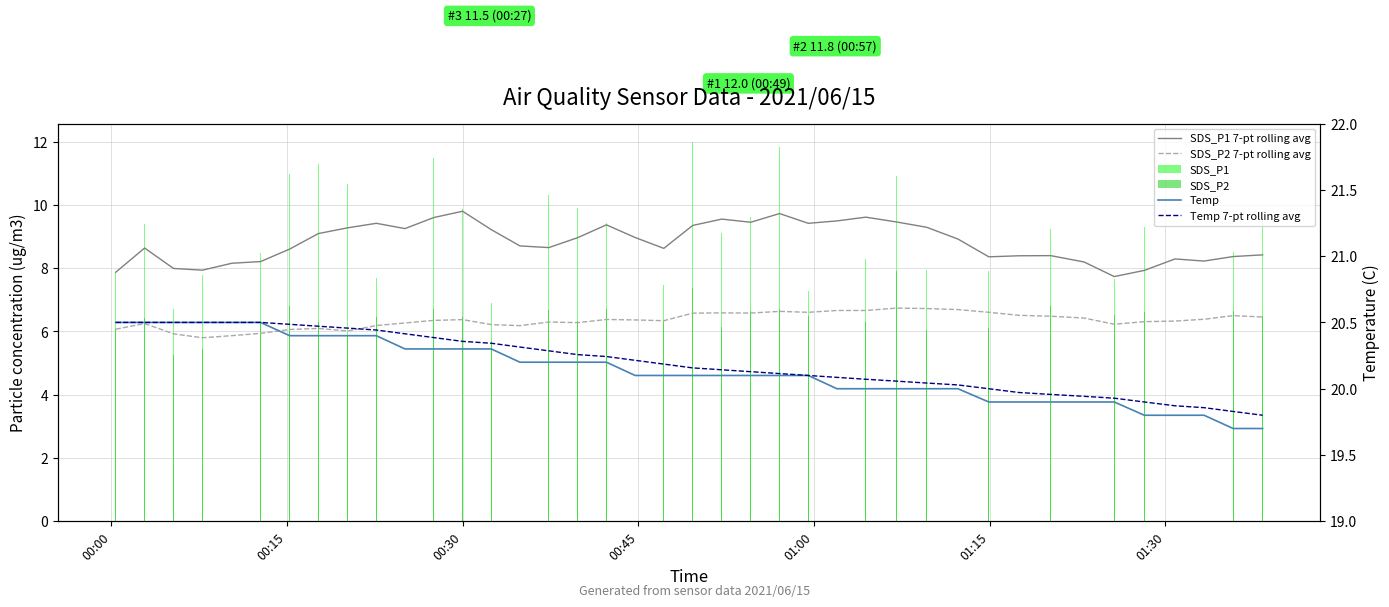

What is the difference between the second highest and minimum values in the SDS_P1 7-pt rolling avg series?

2.0